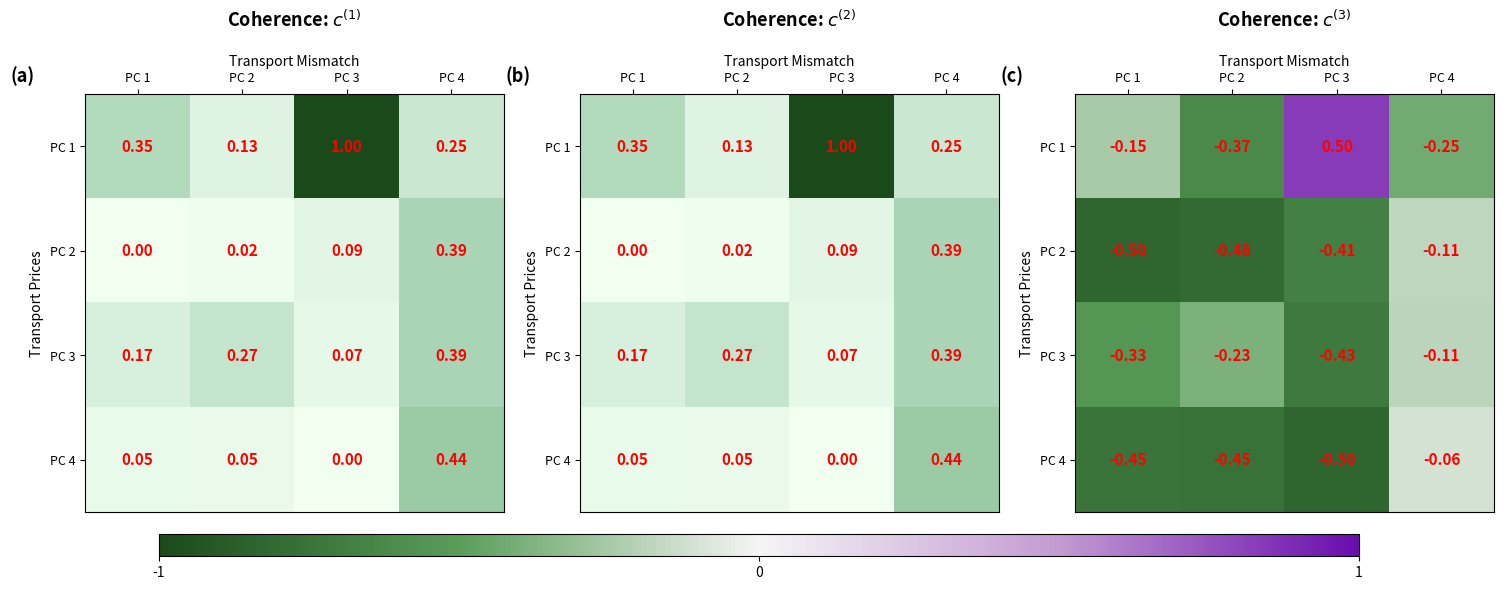

What is the difference between the highest and lowest values at PC 3?

1.0